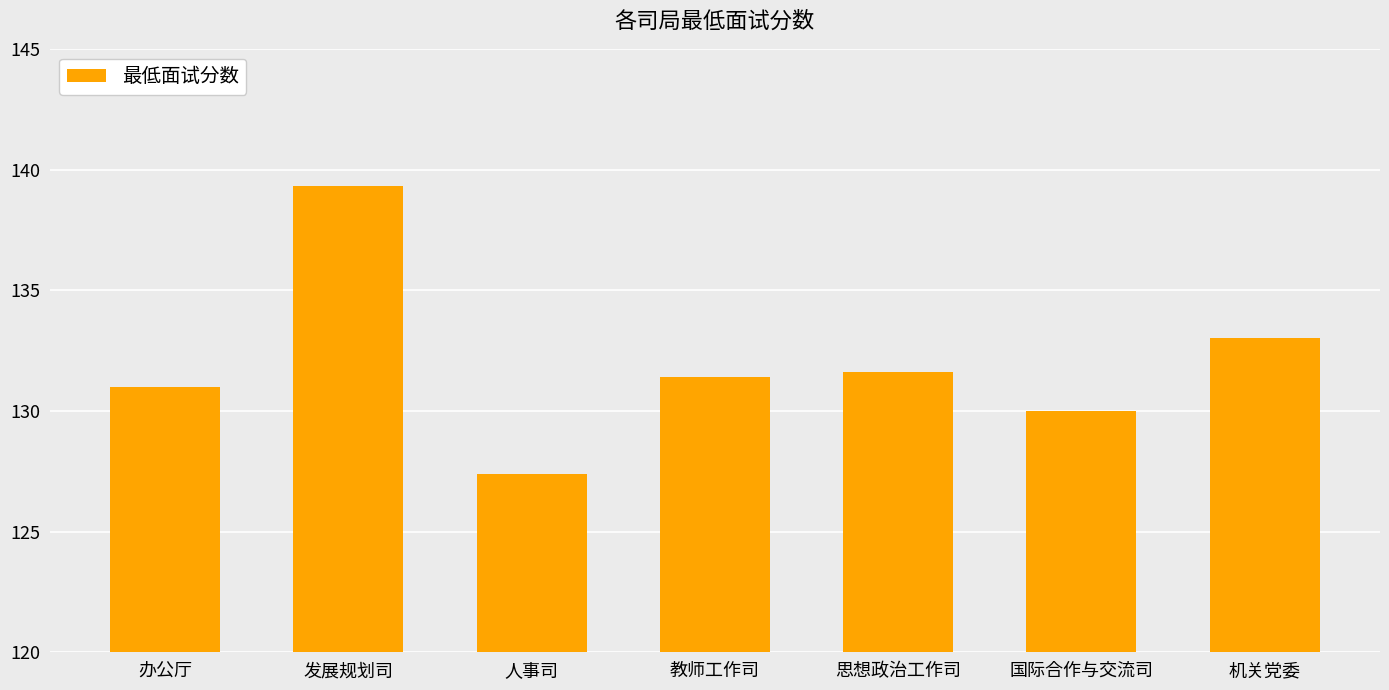

At which label is the value closest to 133?

机关党委